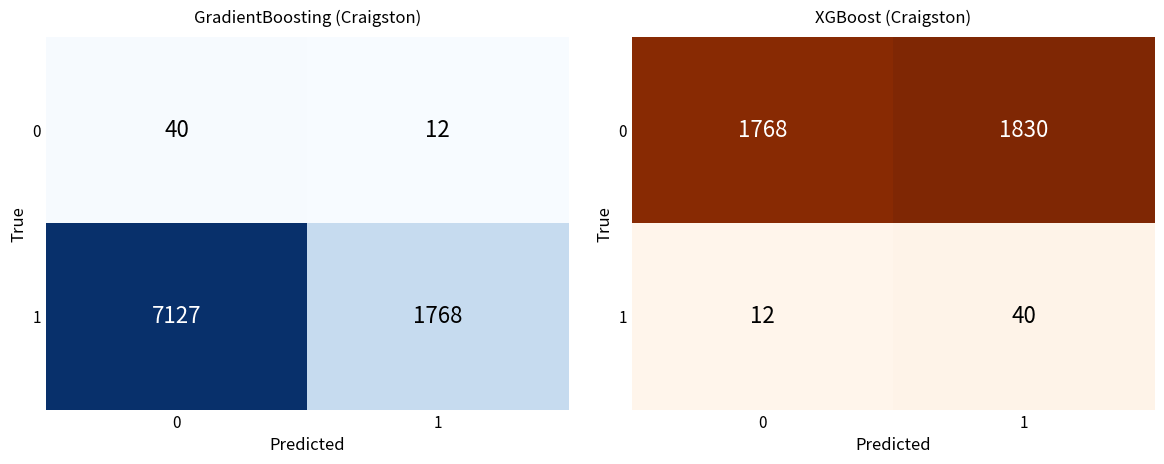

Read the 1 value at 0, to the nearest 5.

10